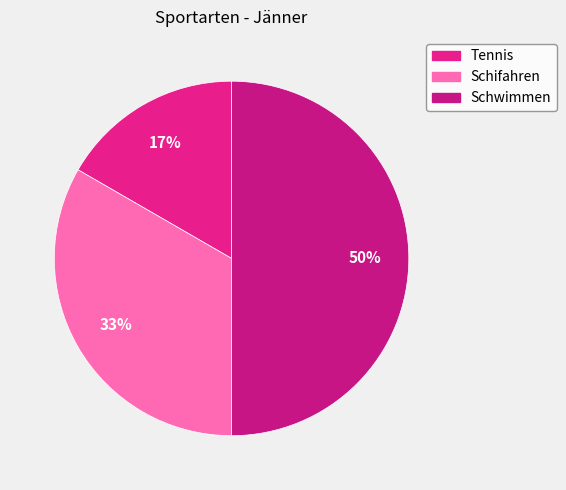

Rank the categories by value from lowest to highest.

Tennis, Schifahren, Schwimmen